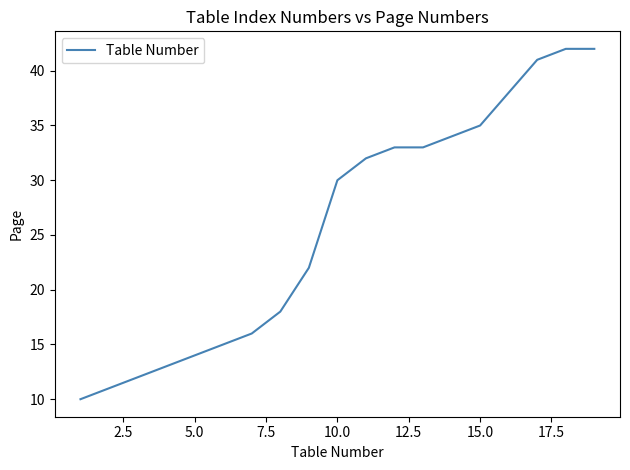

What is the maximum value shown in the chart?

42